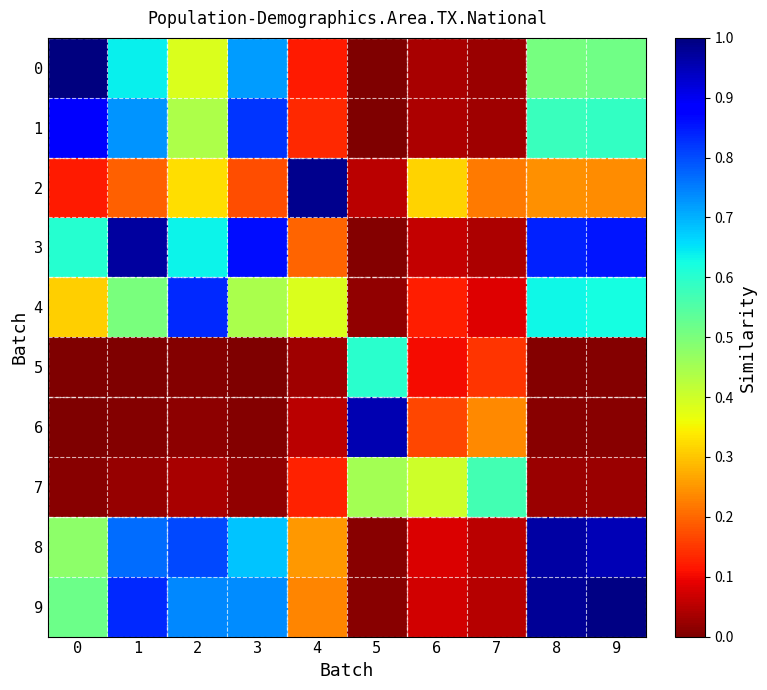

List the series in order of their peak value, highest first.

0, 9, 2, 3, 8, 6, 1, 4, 5, 7